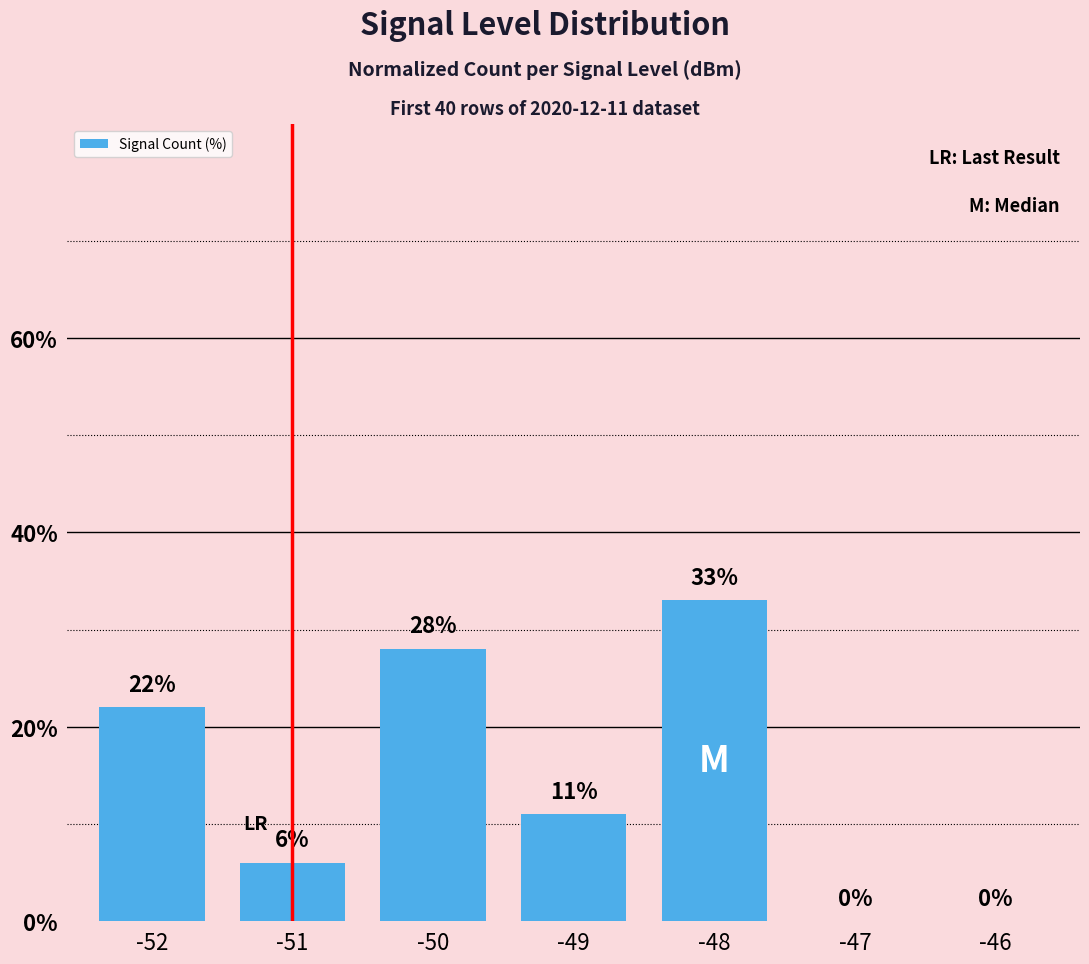

Which category has the highest value across all series?

-48